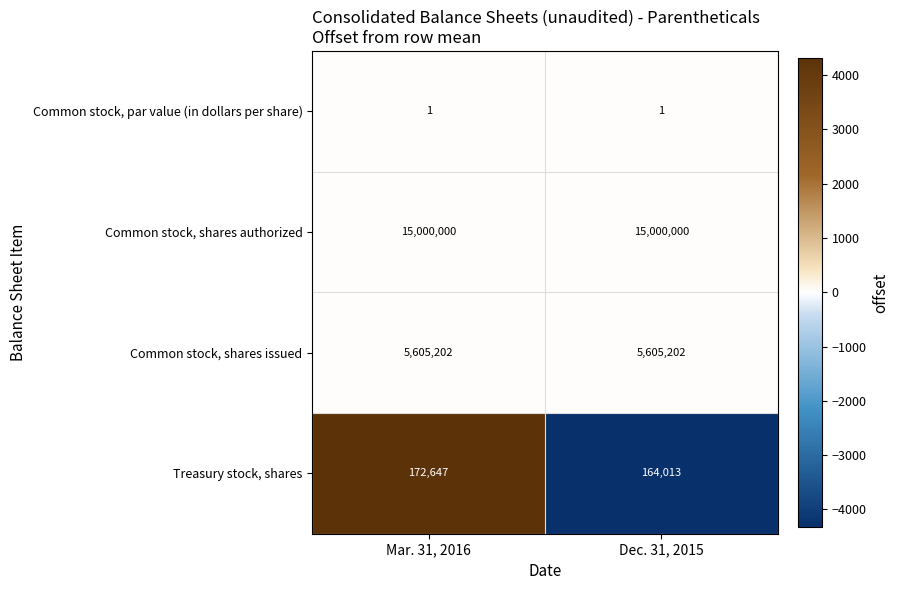

What is the maximum value shown in the chart?

15000000